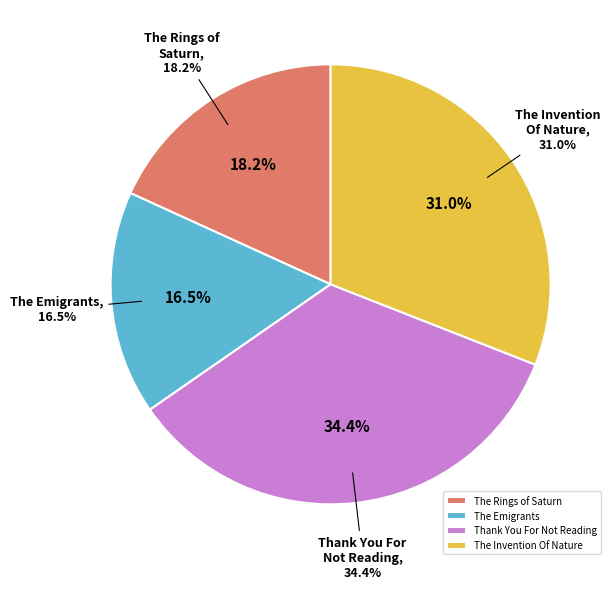

What portion of the pie excludes Thank You For Not Reading?

65.6%